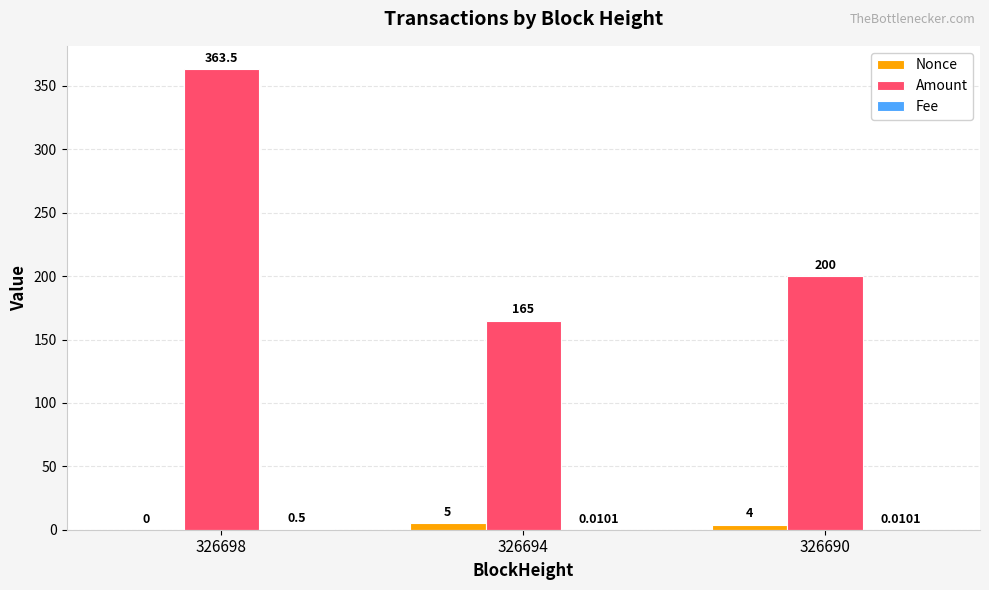

What is the total value across all series at 326690?

204.0